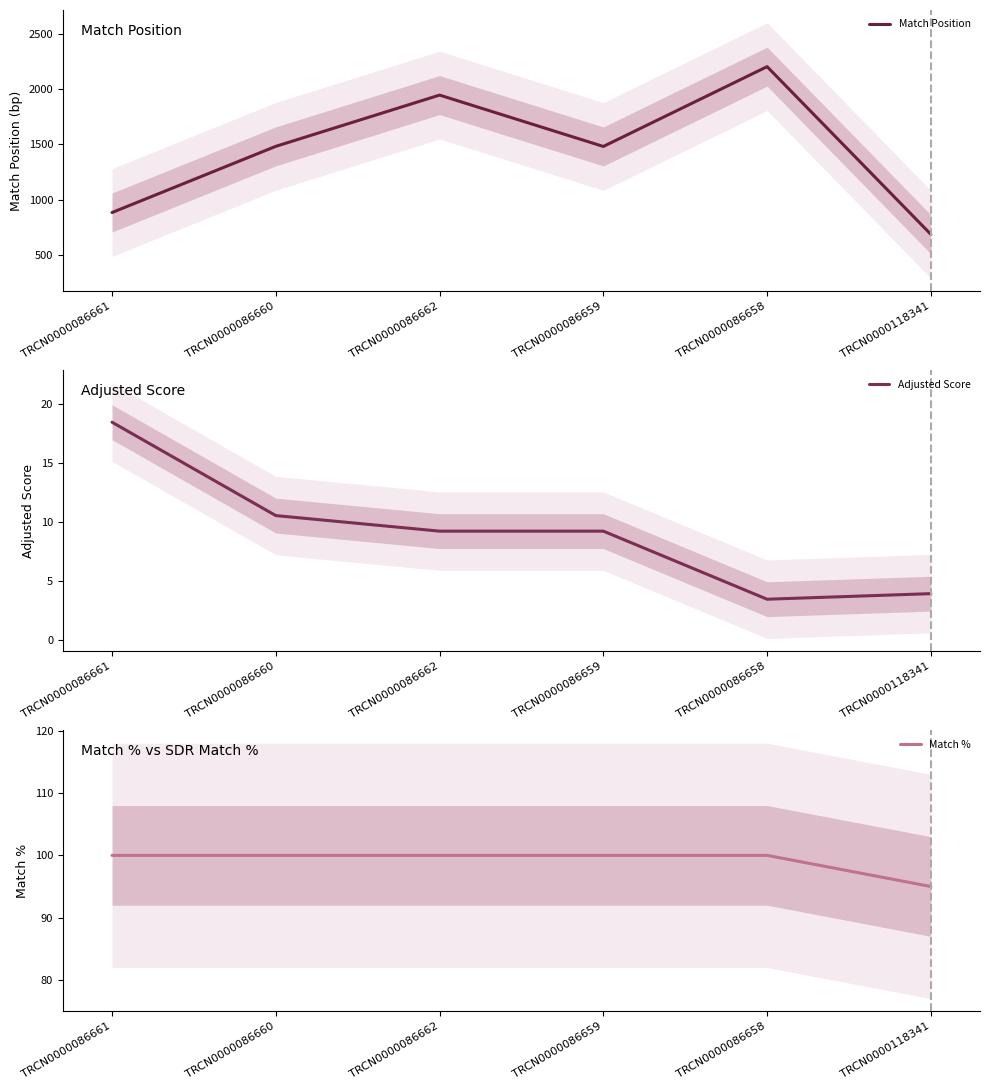

True or false: Match Position and Adjusted Score cross at least once.

False